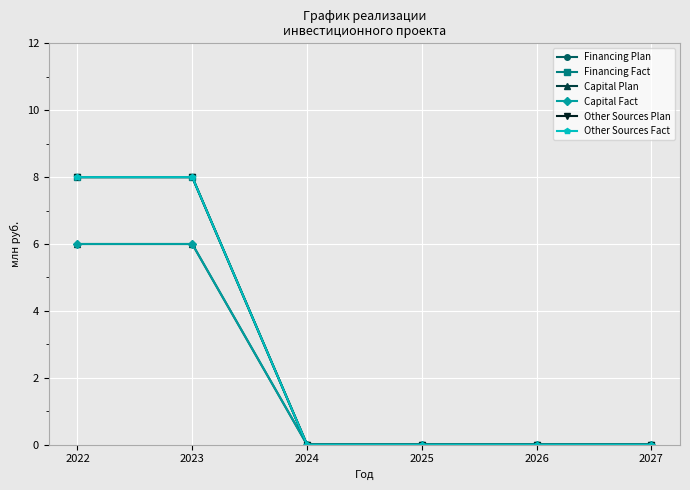

At 2026, list the series in order from smallest to largest.

Financing Plan, Financing Fact, Capital Plan, Capital Fact, Other Sources Plan, Other Sources Fact